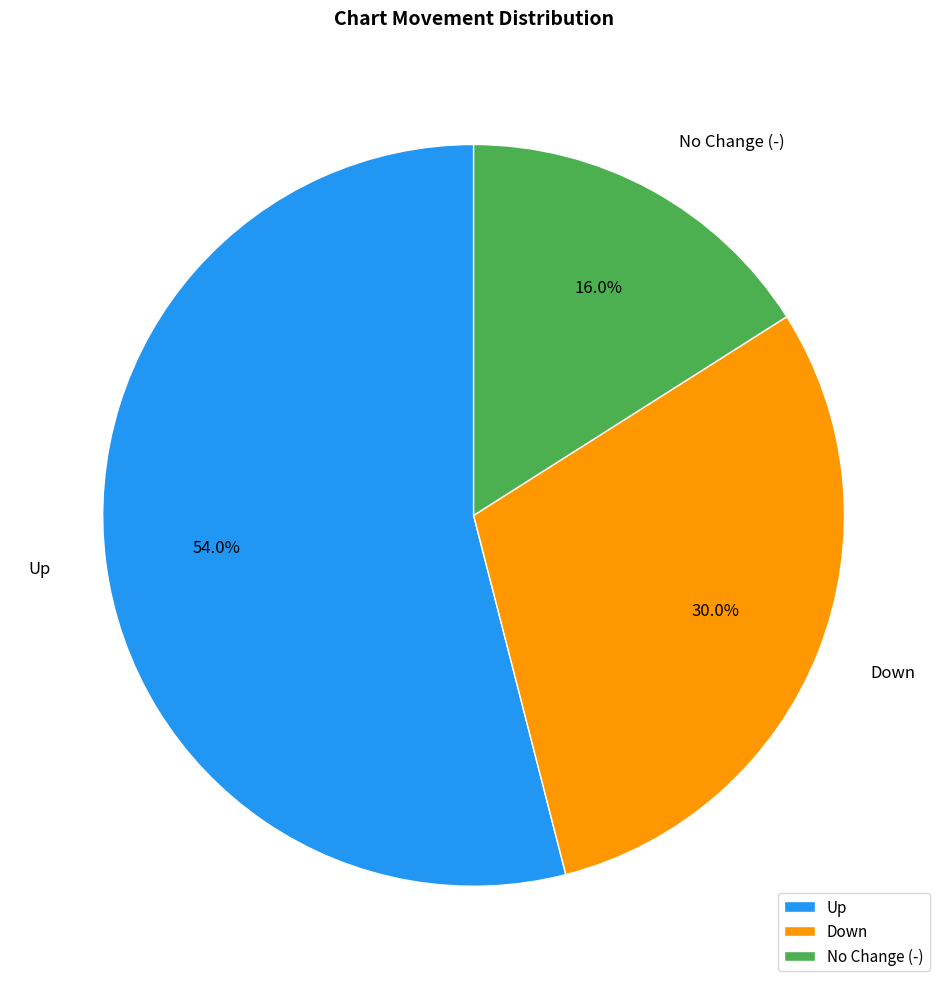

Which slice is the largest?

Up